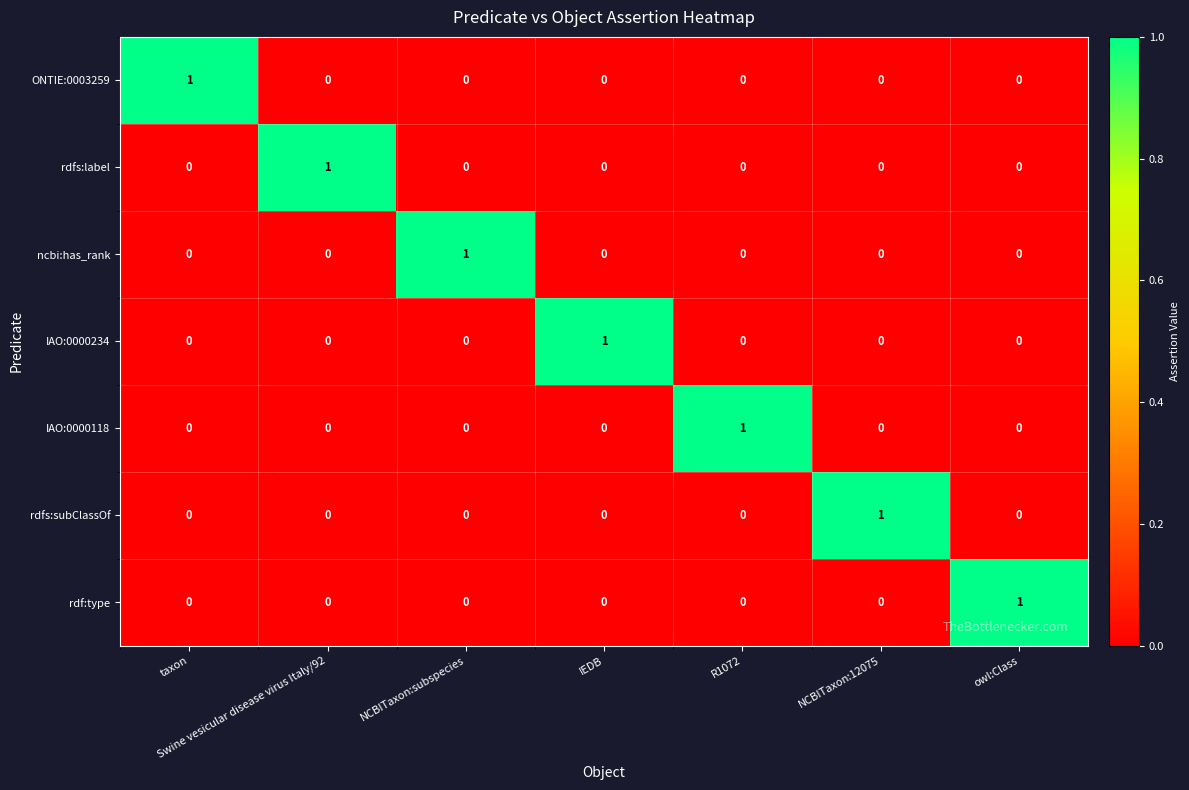

Is the value of ONTIE:0003259 at taxon greater than the value of IAO:0000118 at IEDB?

Yes